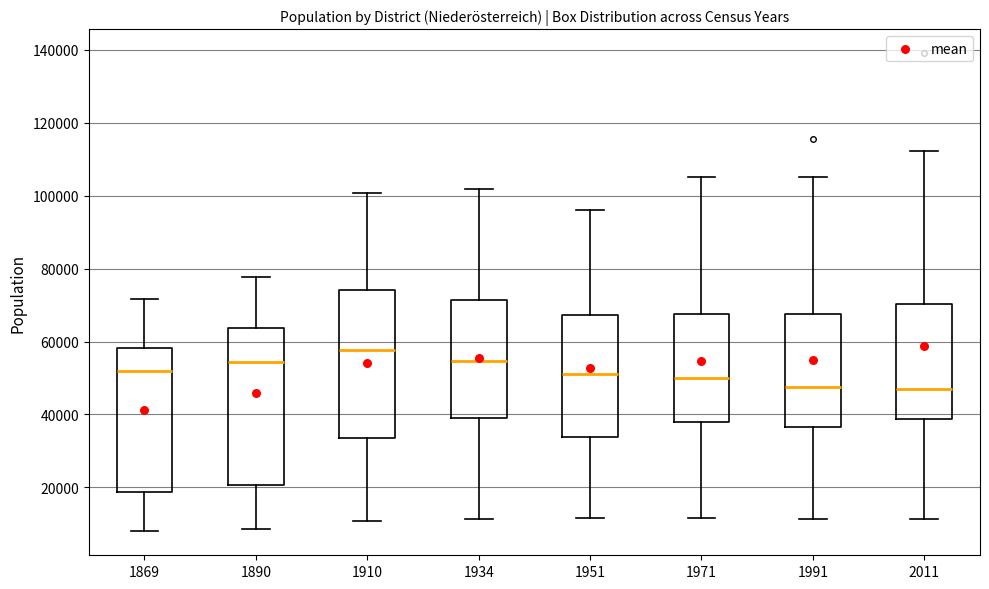

Reading left to right, read every box against the y-axis: the position of its median line, the range the box covers, and the ends of its whiskers. The values are not printed on the chart, so give them approximately, as read against the axis.

1869: median 52000, box 18000 to 58000, whiskers 8000 to 72000
1890: median 54000, box 20000 to 64000, whiskers 8000 to 78000
1910: median 58000, box 34000 to 74000, whiskers 10000 to 100000
1934: median 54000, box 40000 to 72000, whiskers 12000 to 102000
1951: median 52000, box 34000 to 68000, whiskers 12000 to 96000
1971: median 50000, box 38000 to 68000, whiskers 12000 to 106000
1991: median 48000, box 36000 to 68000, whiskers 12000 to 106000
2011: median 48000, box 38000 to 70000, whiskers 12000 to 112000